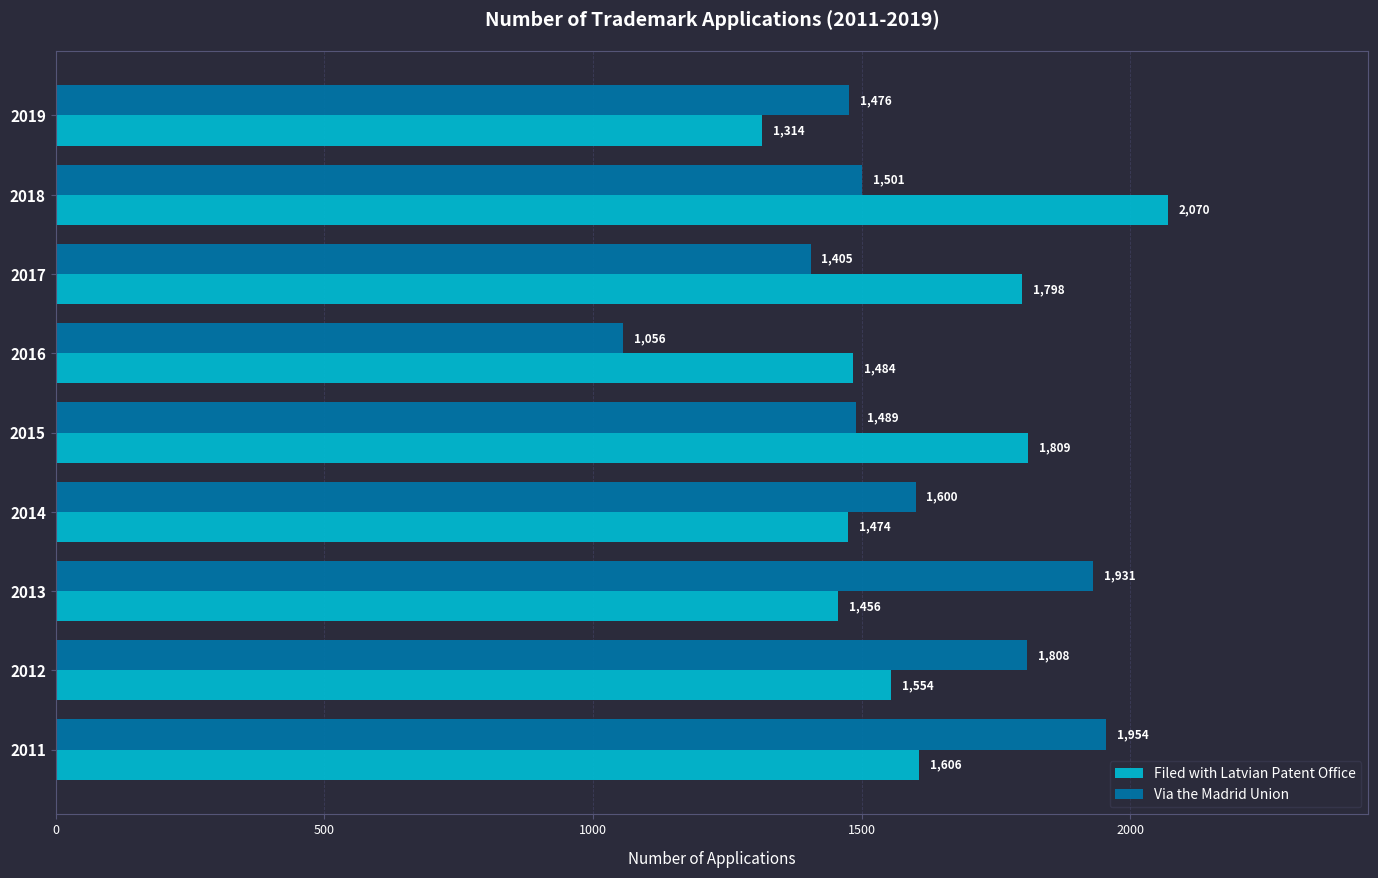

What is the average value of the Filed with Latvian Patent Office series?

1618